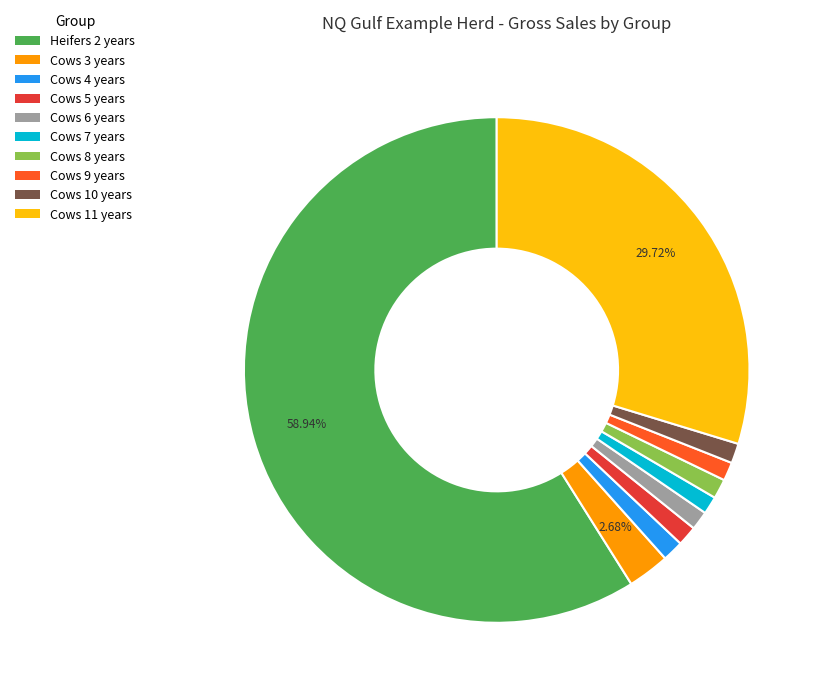

How many segments does this pie chart have?

10